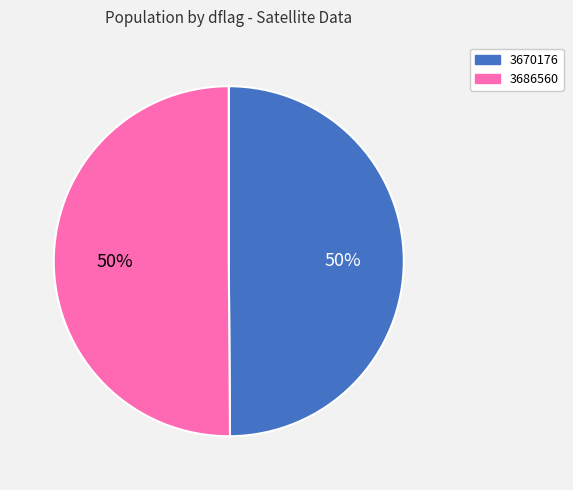

To the nearest percent, what percentage of the pie is 3670176?

50%